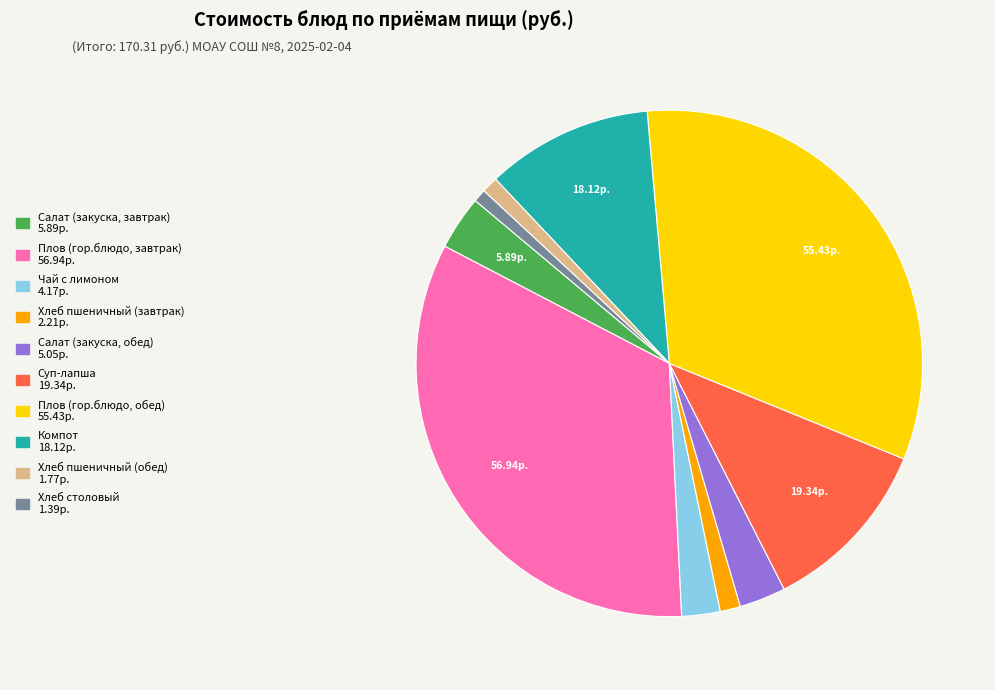

Which category has the biggest portion of the pie?

Плов (гор.блюдо, завтрак)